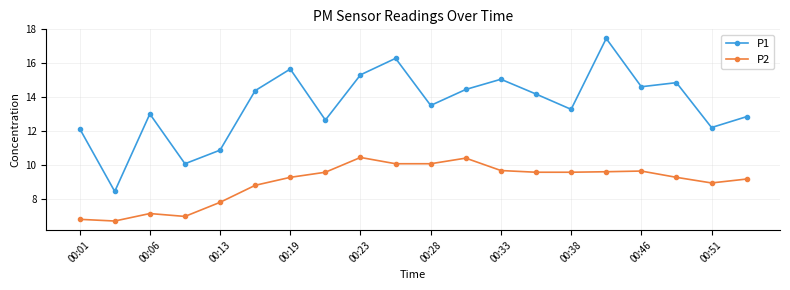

At how many categories does at least one series exceed 9?

19